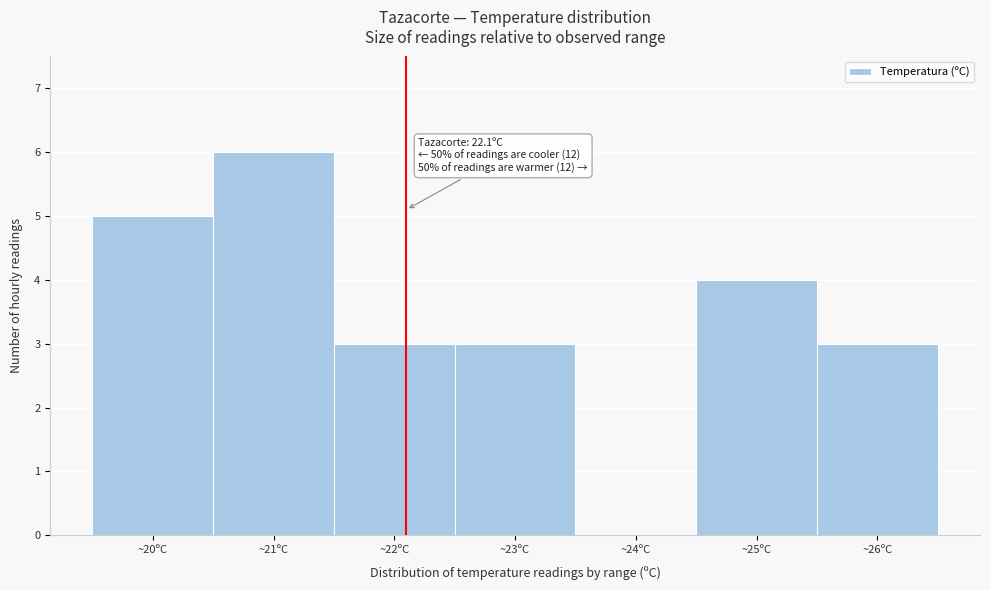

Which range on the x-axis has the tallest bar?

20.5 to 21.5